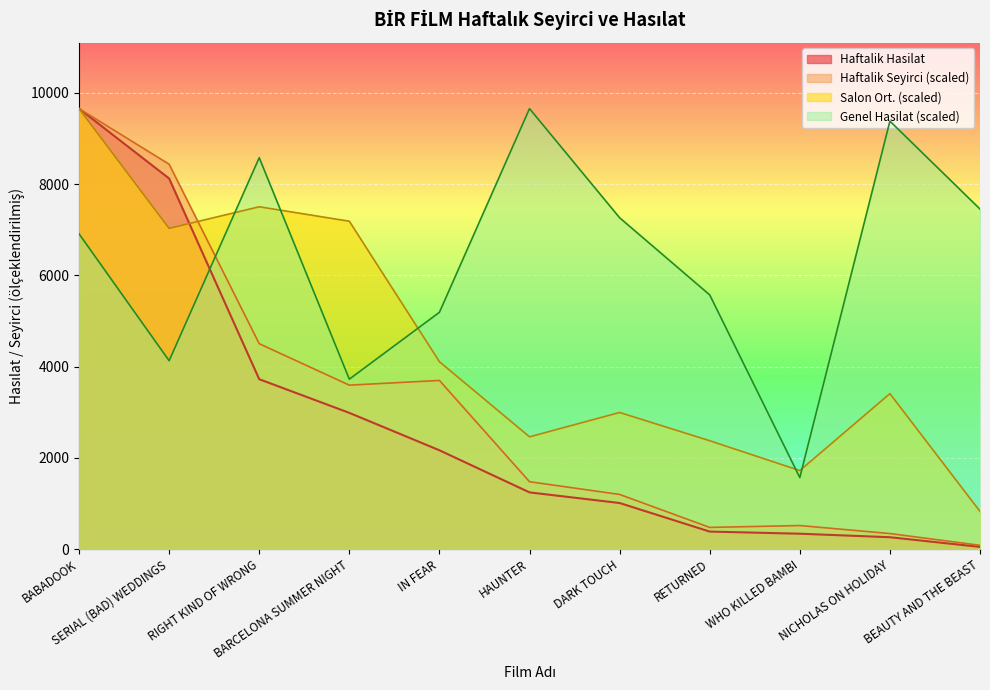

Reading left to right, extract all data points from this chart.

Haftalik Hasilat: BABADOOK=9655.0	SERIAL (BAD) WEDDINGS=8123.4	RIGHT KIND OF WRONG=3724.0	BARCELONA SUMMER NIGHT=2986.0	IN FEAR=2166.0	HAUNTER=1243.0	DARK TOUCH=1010.0	RETURNED=384.0	WHO KILLED BAMBI=337.0	NICHOLAS ON HOLIDAY=260.0	BEAUTY AND THE BEAST=48.0
Haftalik Seyirci: BABADOOK=9655.0	SERIAL (BAD) WEDDINGS=8436.5	RIGHT KIND OF WRONG=4502.2	BARCELONA SUMMER NIGHT=3593.5	IN FEAR=3696.8	HAUNTER=1476.6	DARK TOUCH=1197.8	RETURNED=475.0	WHO KILLED BAMBI=516.3	NICHOLAS ON HOLIDAY=340.8	BEAUTY AND THE BEAST=82.6
Salon Ort.: BABADOOK=9655.0	SERIAL (BAD) WEDDINGS=7030.1	RIGHT KIND OF WRONG=7504.1	BARCELONA SUMMER NIGHT=7187.0	IN FEAR=4107.8	HAUNTER=2460.7	DARK TOUCH=2994.6	RETURNED=2375.0	WHO KILLED BAMBI=1721.4	NICHOLAS ON HOLIDAY=3407.6	BEAUTY AND THE BEAST=826.1
Genel Hasilat: BABADOOK=6910.6	SERIAL (BAD) WEDDINGS=4128.9	RIGHT KIND OF WRONG=8580.0	BARCELONA SUMMER NIGHT=3724.7	IN FEAR=5190.7	HAUNTER=9655.0	DARK TOUCH=7263.2	RETURNED=5572.1	WHO KILLED BAMBI=1567.0	NICHOLAS ON HOLIDAY=9380.8	BEAUTY AND THE BEAST=7453.8